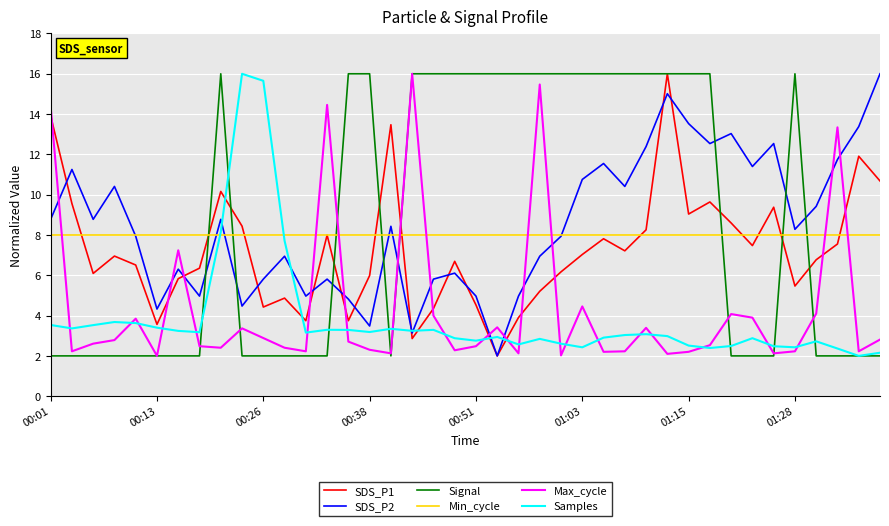

What is the lowest value of the Signal series?

2.0